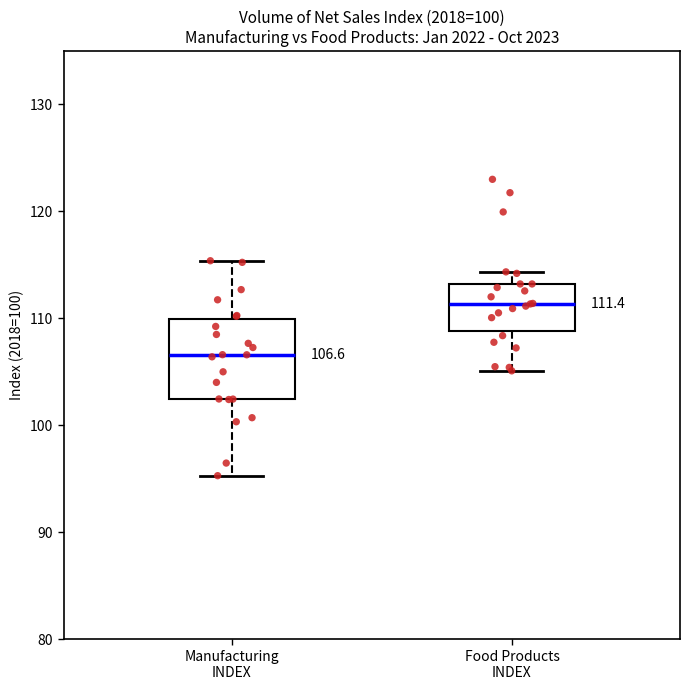

Comparing the boxes themselves (not the whiskers), which one is the tallest?

Manufacturing INDEX